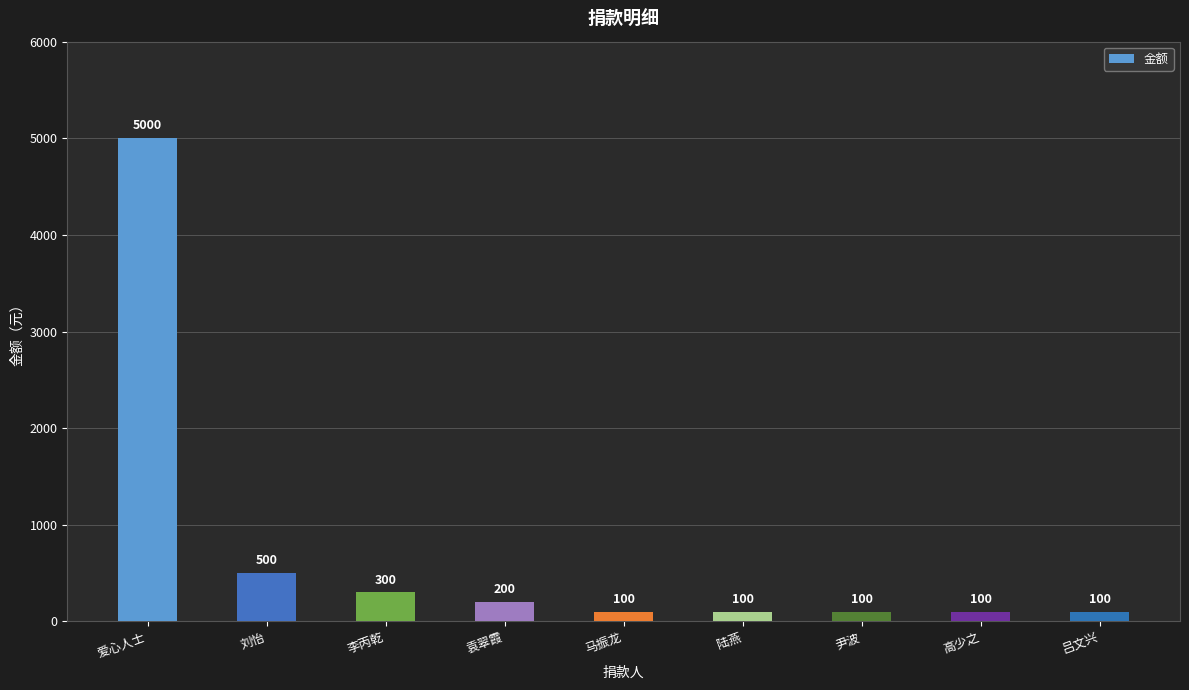

Approximately how many times larger is the value at 袁翠霞 compared to 陆燕?

2.0